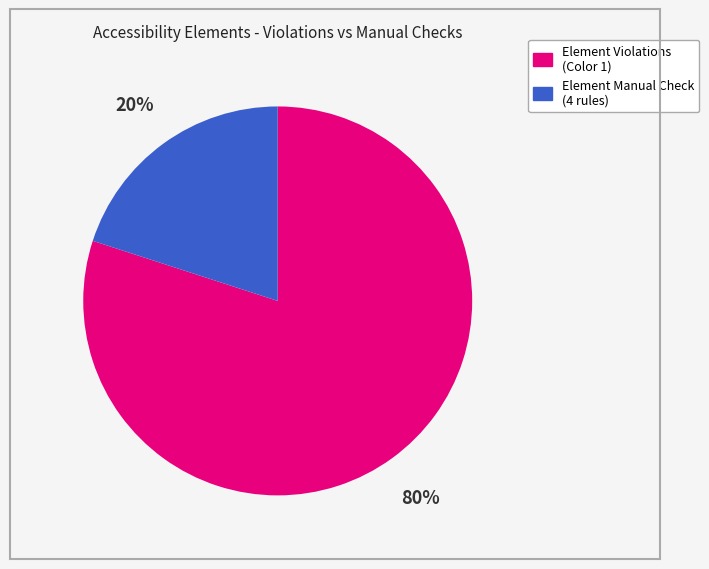

Is there any slice that represents more than half of the pie?

Yes